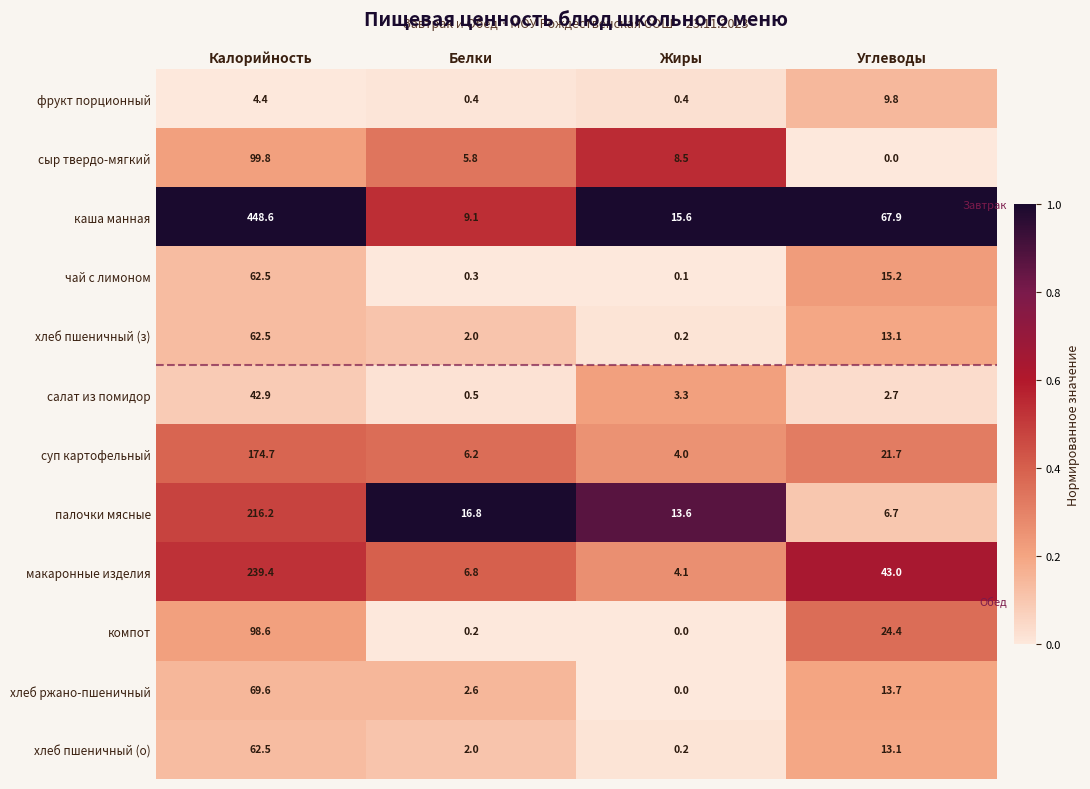

How many series are shown in this chart?

12